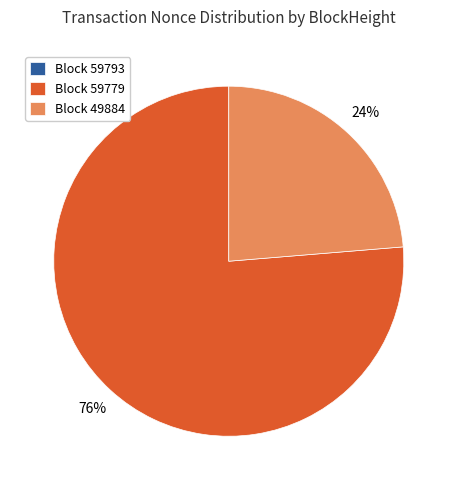

The Block 49884 slice represents 24% of the pie. True or false?

True